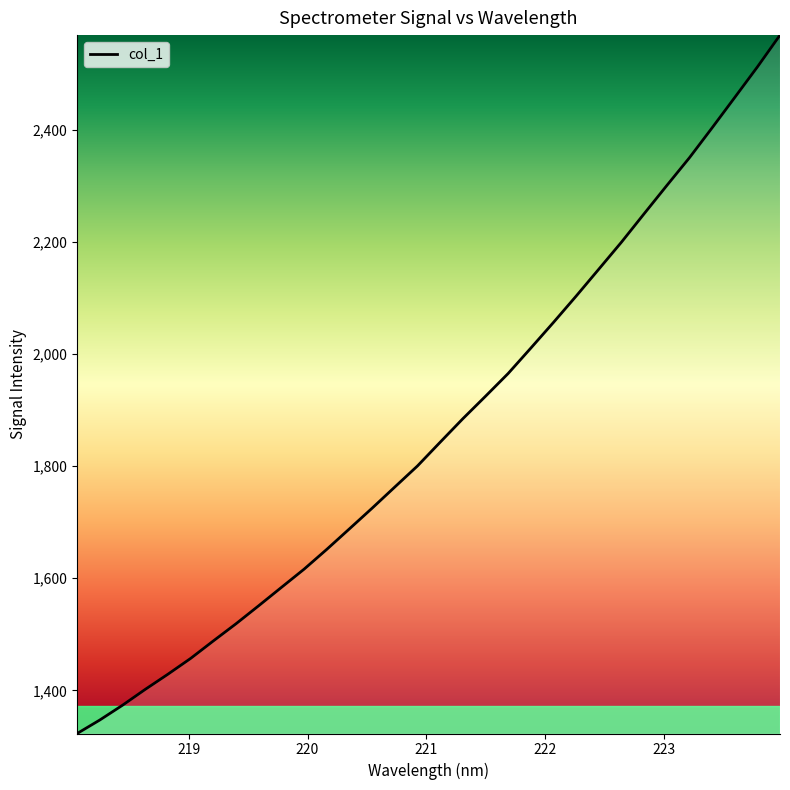

What is the greatest value displayed?

2568.9